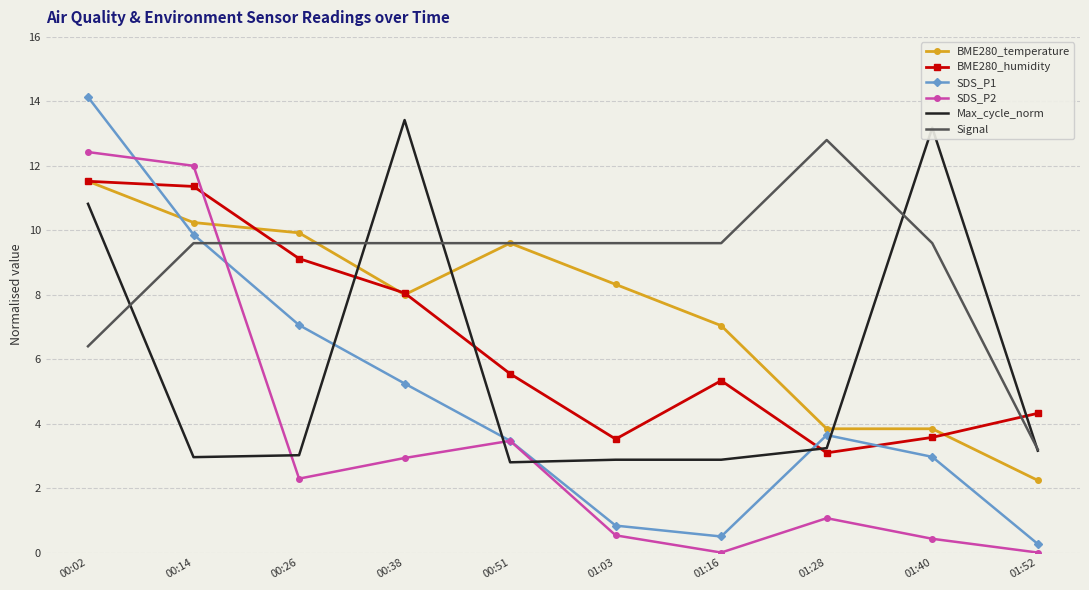

True or false: SDS_P2 has more than 1 points higher than both neighbors.

True